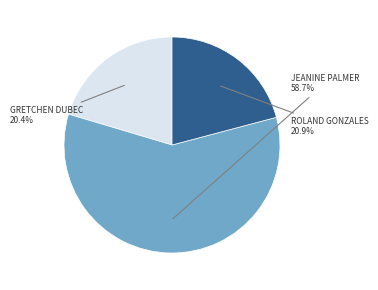

Is there any slice that represents more than half of the pie?

Yes